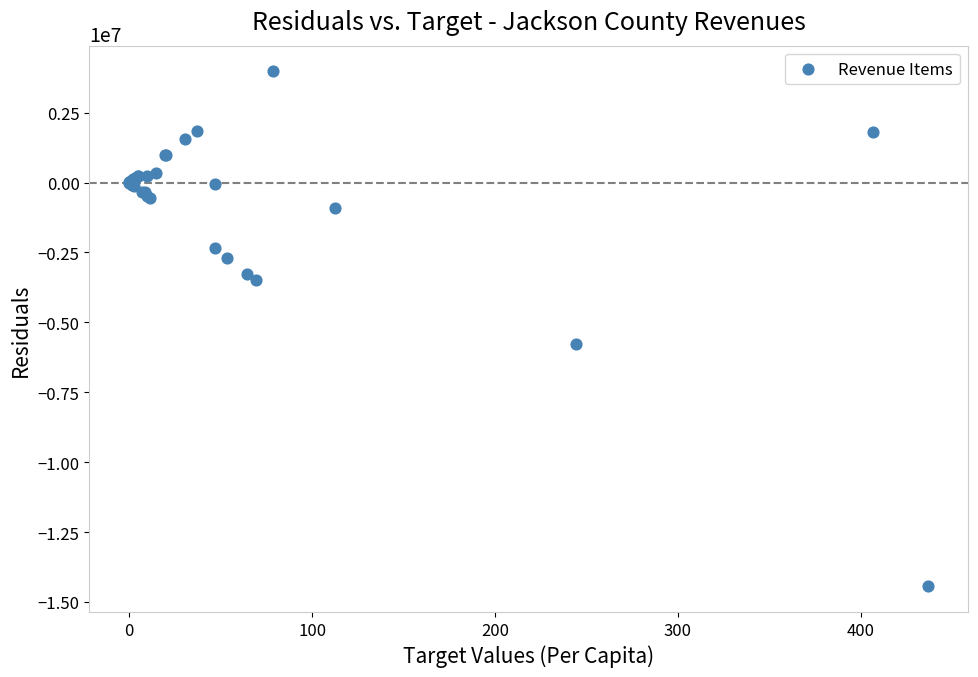

What Y value in the scatter plot is closest to -5233751?

-5773782